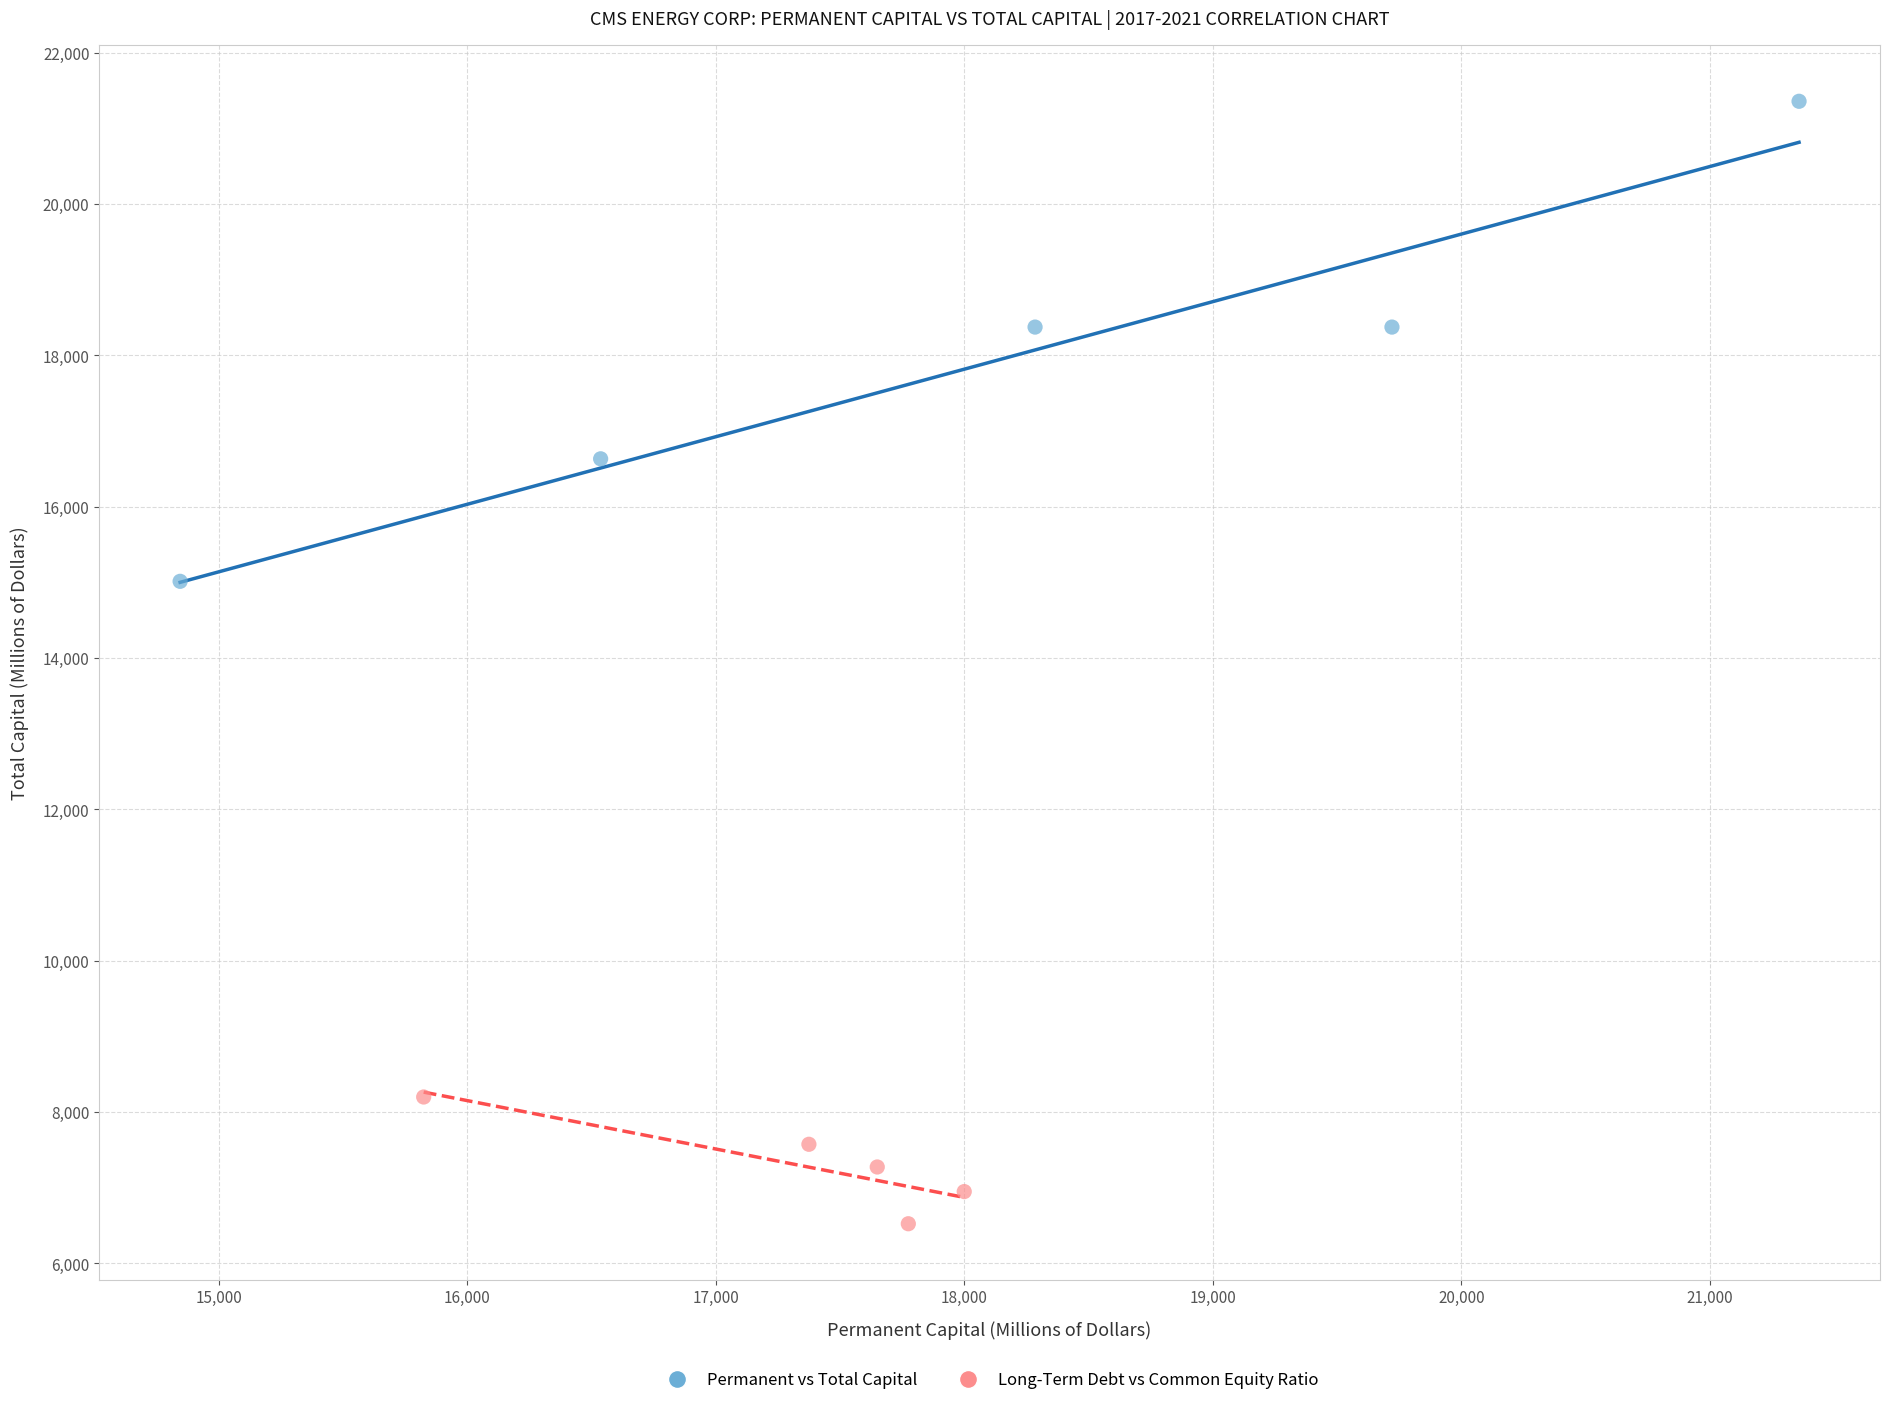

Which series has the largest Y range (max minus min)?

Permanent vs Total Capital